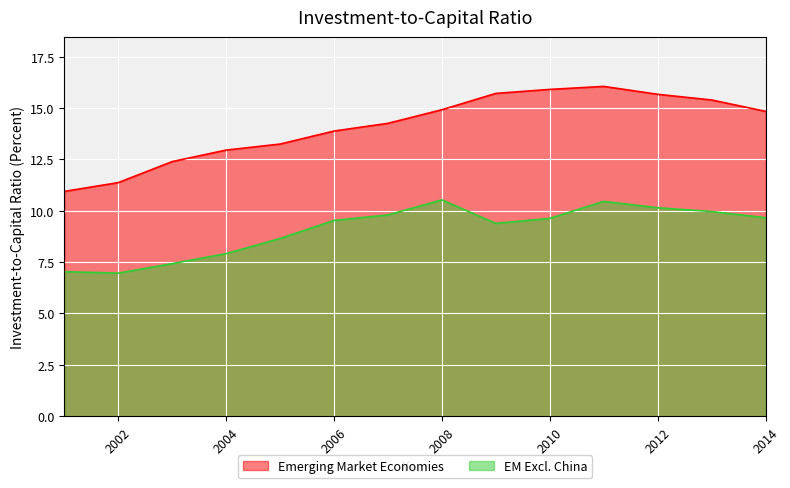

How many data points in EM Excl. China are above 9?

9